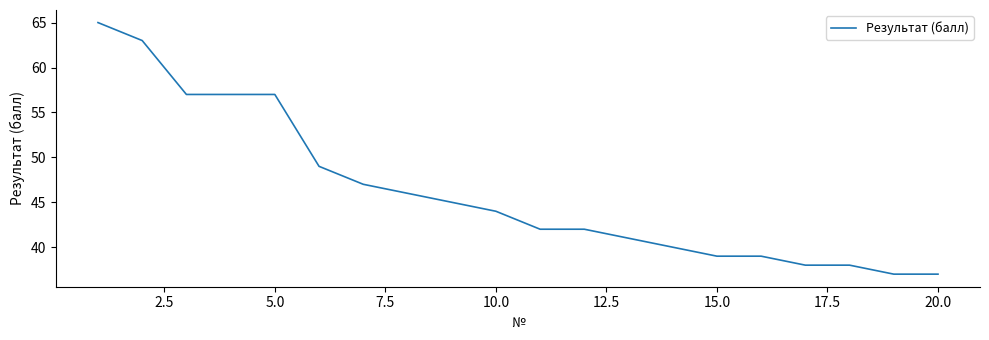

What is the minimum value shown in the chart?

37